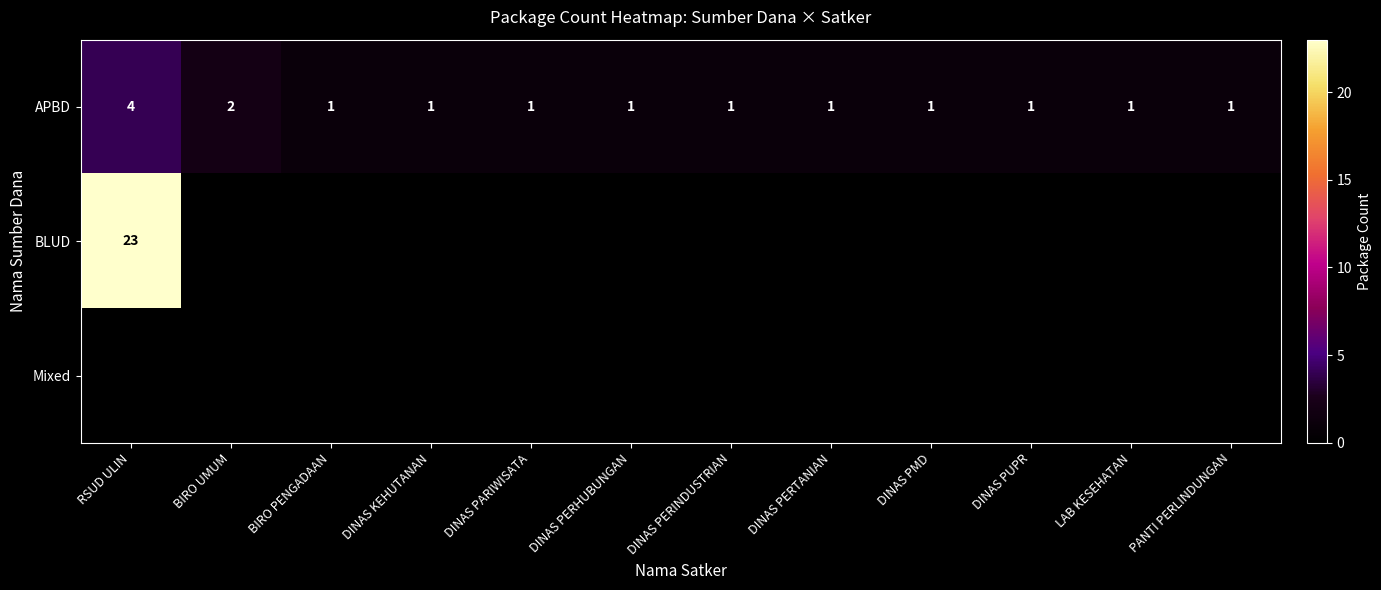

At which category does the chart reach its minimum across all series?

BIRO PENGADAAN